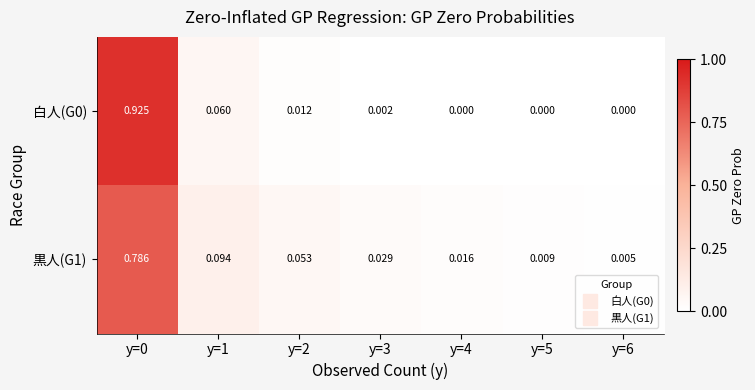

Is the value of 黒人(G1) at y=1 greater than the value of 白人(G0) at y=6?

Yes